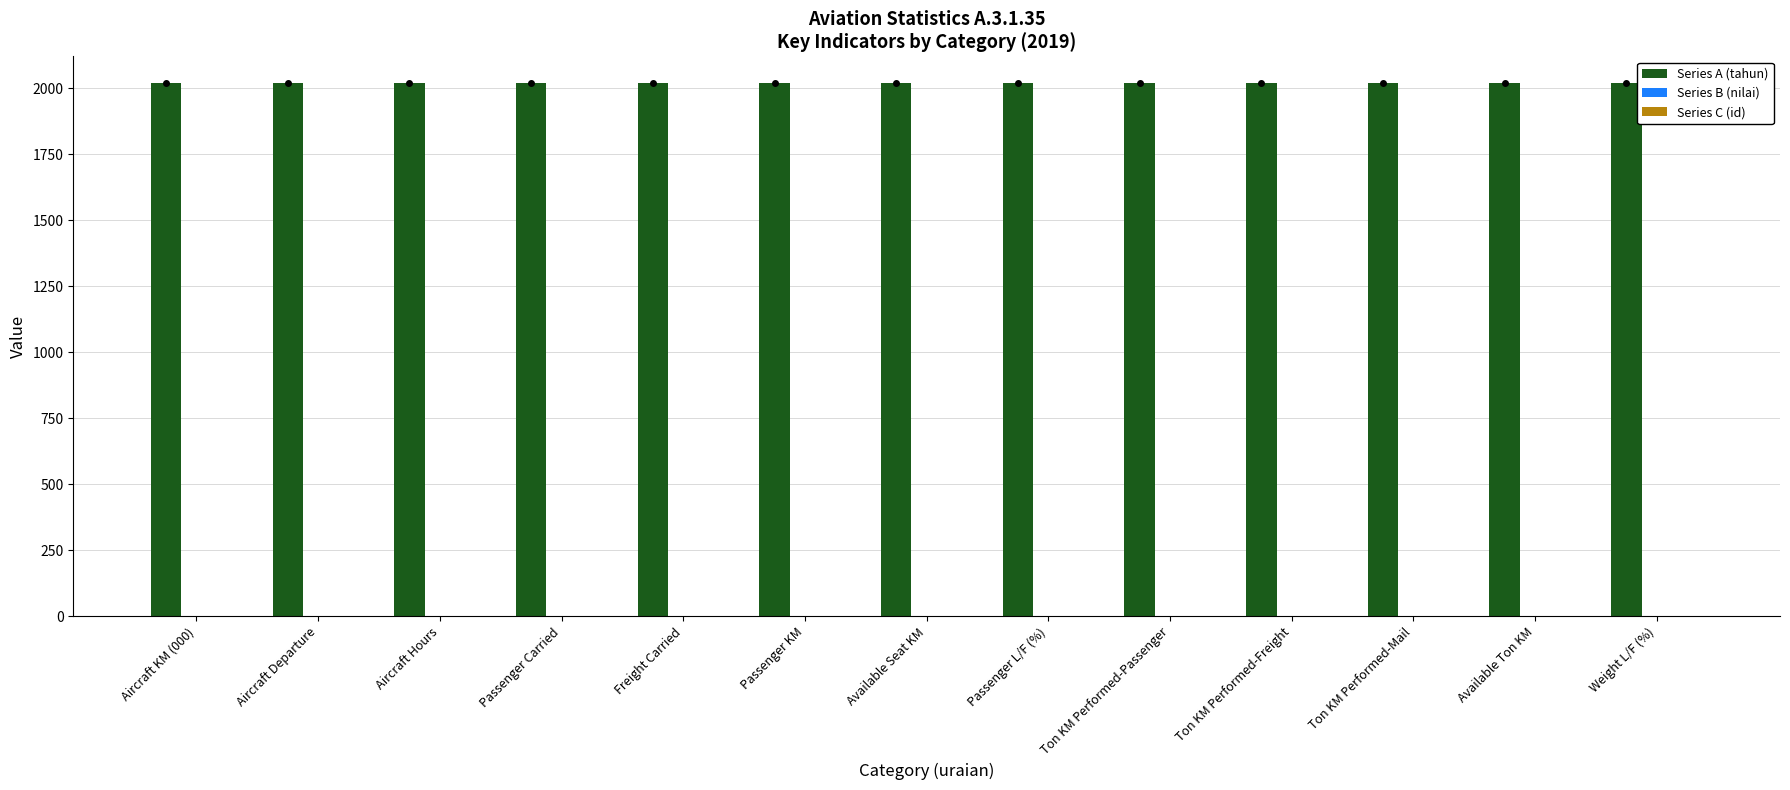

What is the spread (max minus min) of values at Passenger L/F (%)?

2019